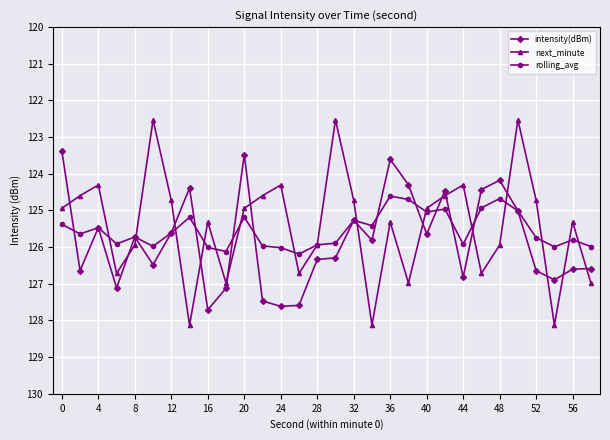

What is the difference between the maximum and minimum values in the rolling_avg series?

1.6